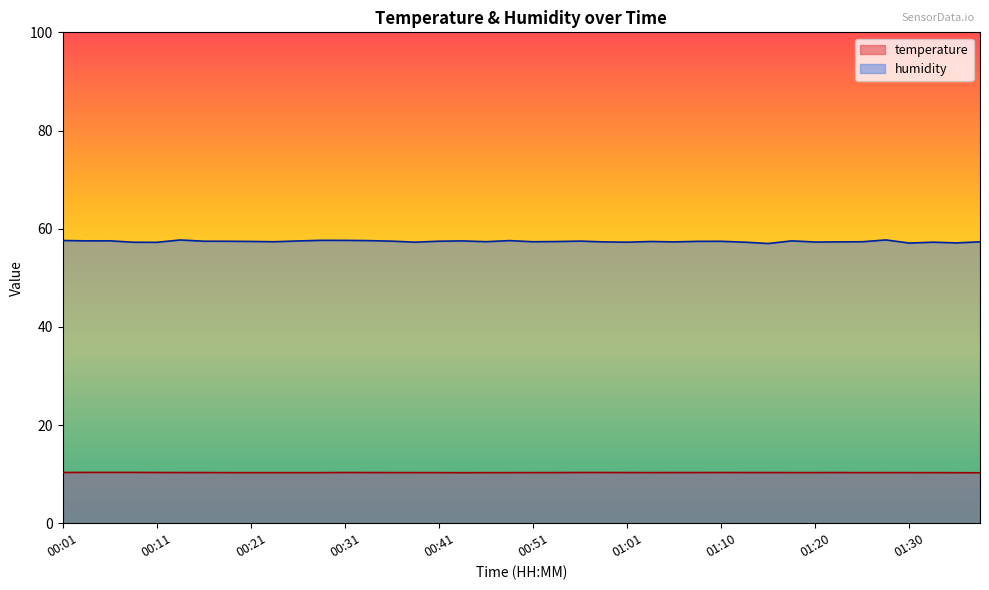

What is the label of the 17th point from the left?

00:41